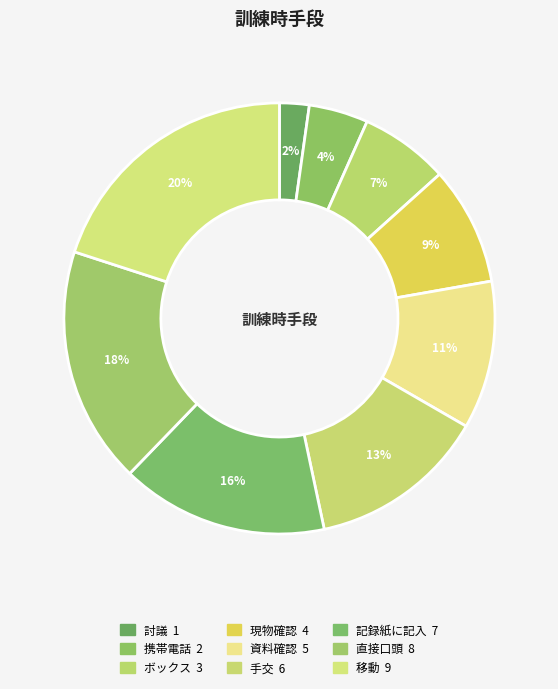

Is there a majority slice in this chart?

No